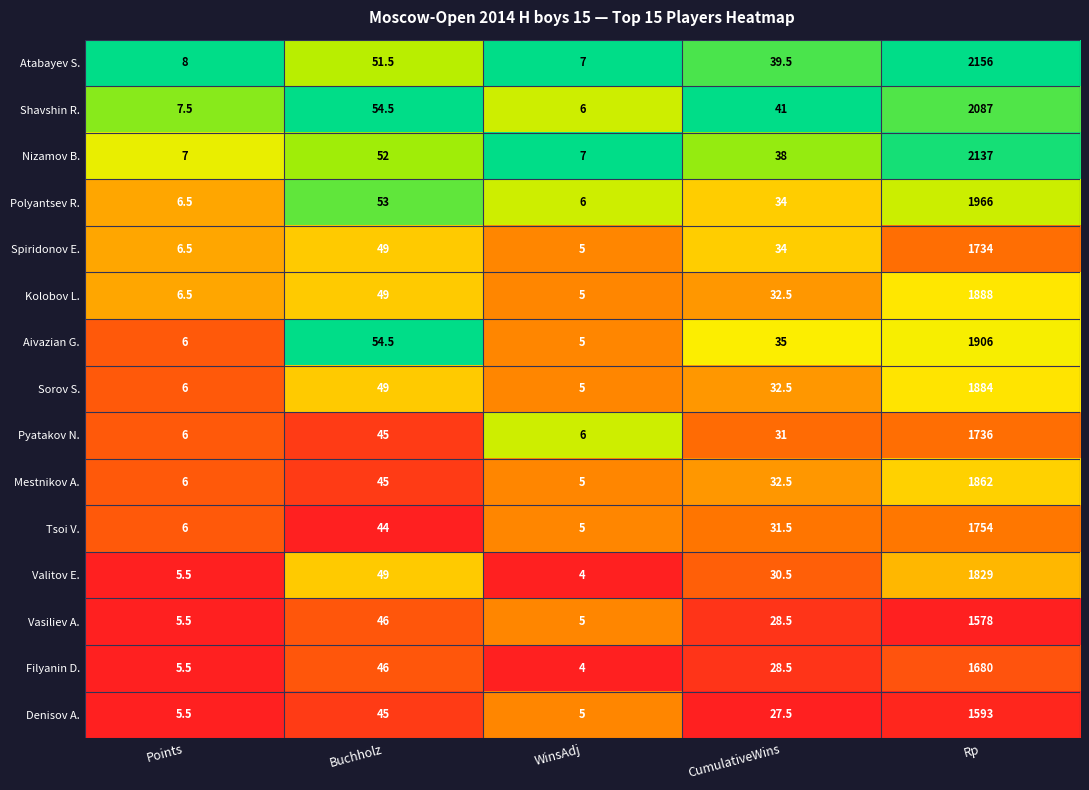

Is the value of Tsoi V. at Points greater than the value of Kolobov L. at WinsAdj?

Yes